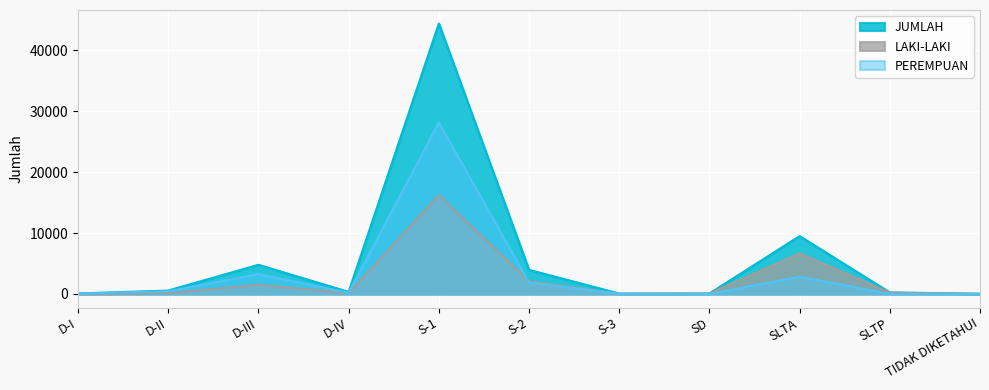

True or false: JUMLAH and PEREMPUAN cross at least once.

False